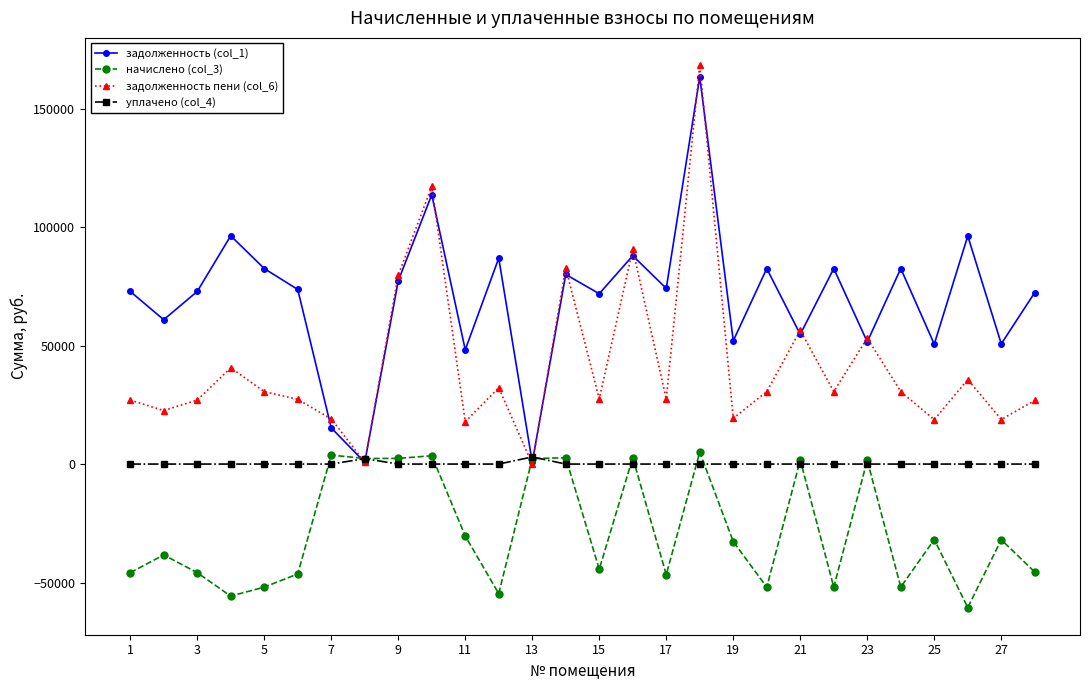

How many lines are shown in the chart?

4